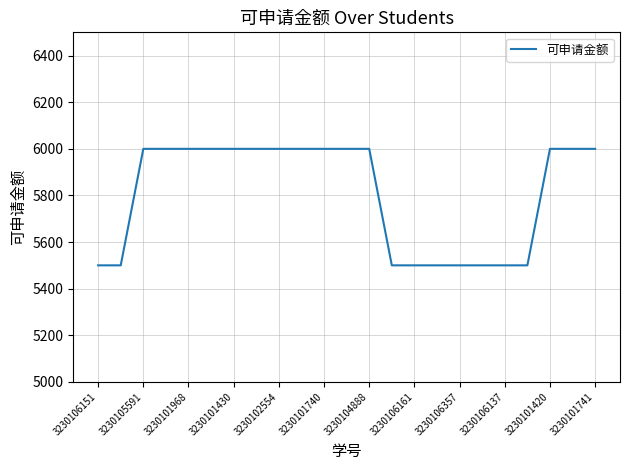

How many categories are shown in the chart?

23